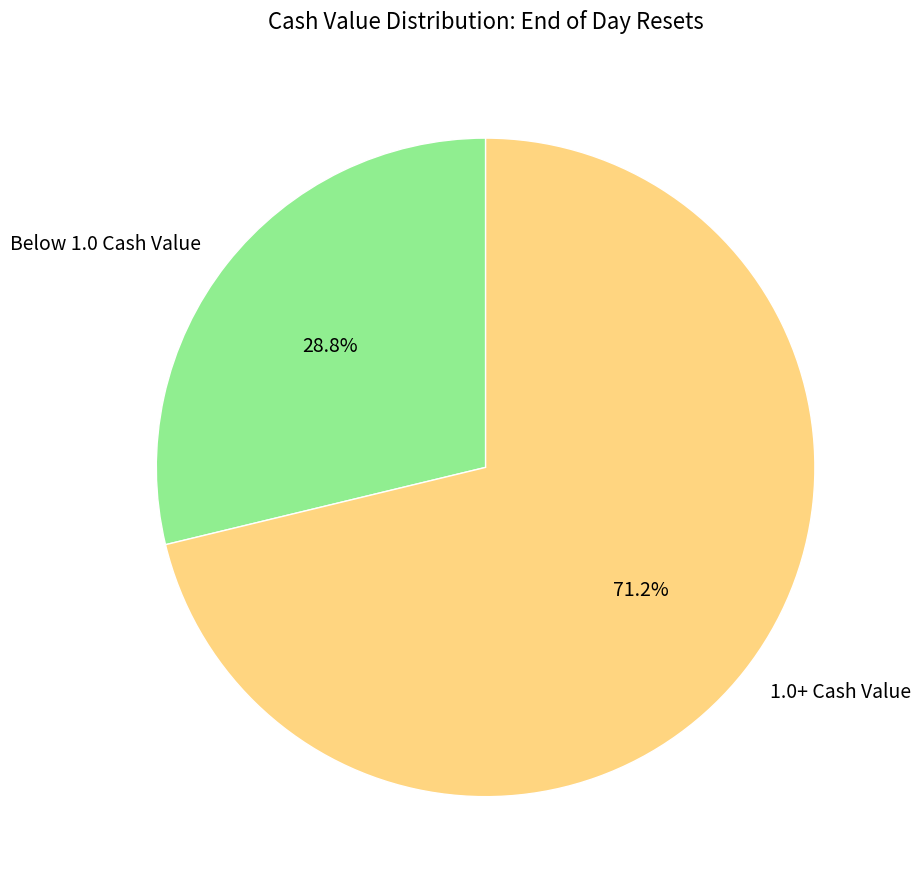

What is the smallest slice in the pie chart?

Below 1.0 Cash Value